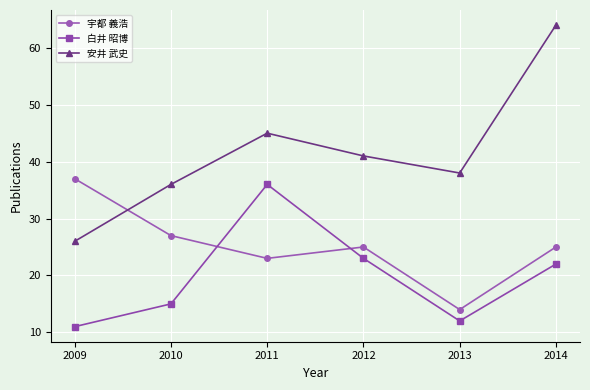

Reading left to right, list all the values displayed in this chart.

宇都 義浩: 37	27	23	25	14	25
白井 昭博: 11	15	36	23	12	22
安井 武史: 26	36	45	41	38	64